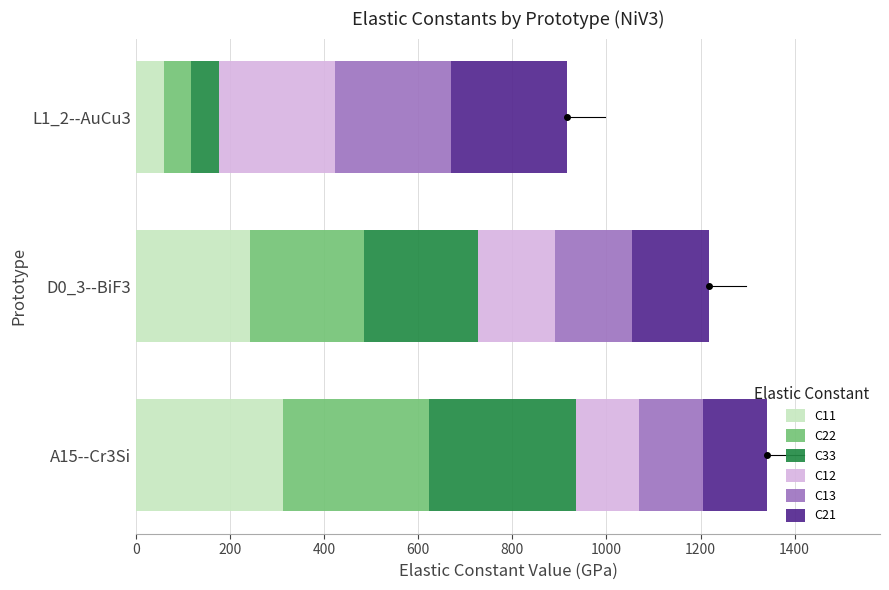

At which label is C11 closest to 184?

D0_3--BiF3